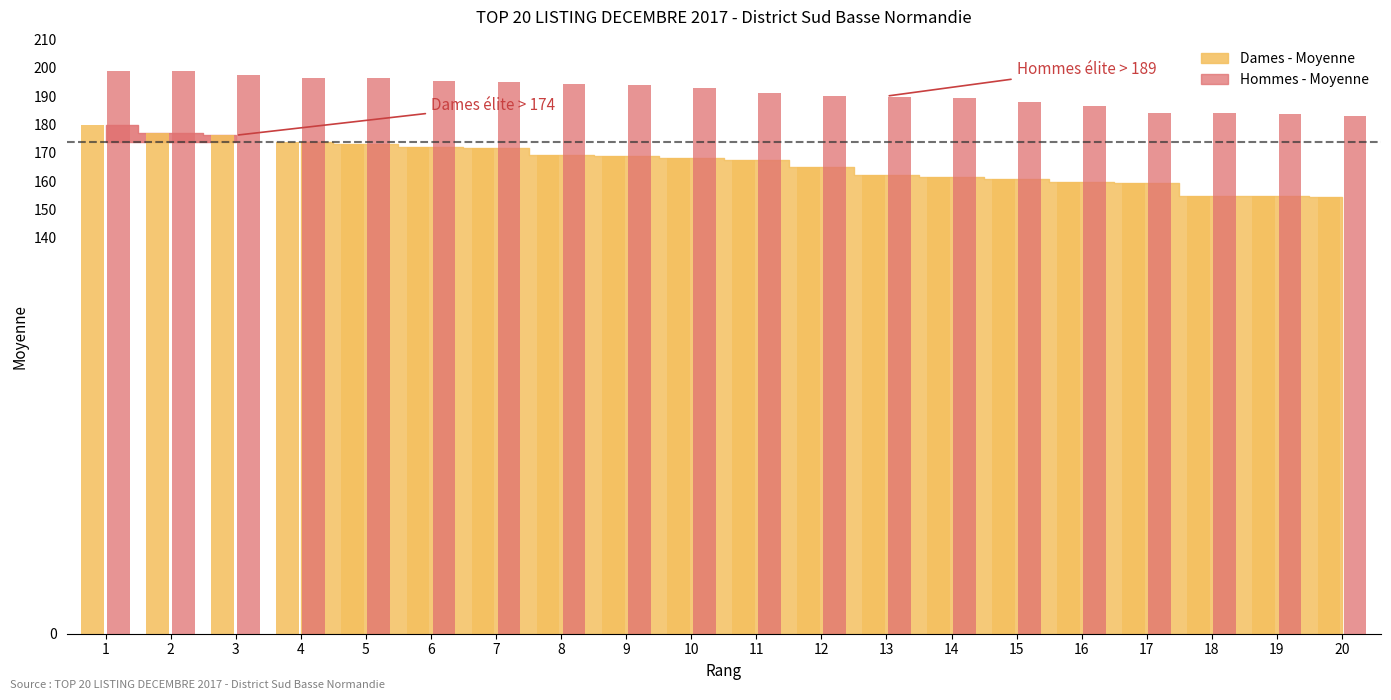

The Dames - Moyenne series shows 236.5 at 3. True or false?

False